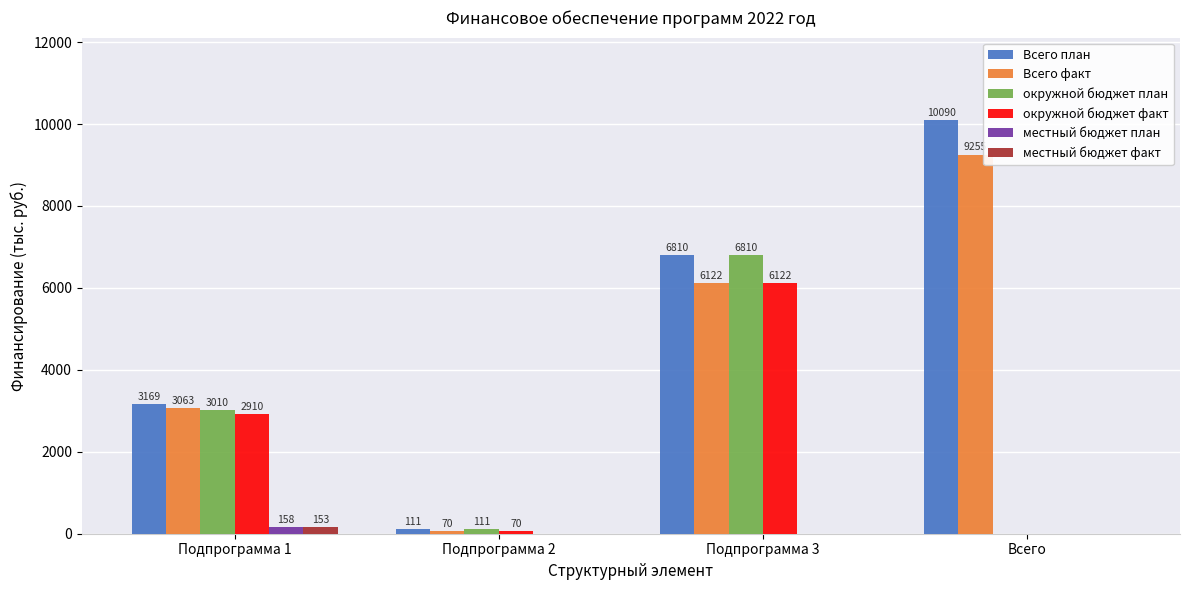

What is the spread (max minus min) of values at Подпрограмма 2?

111.4